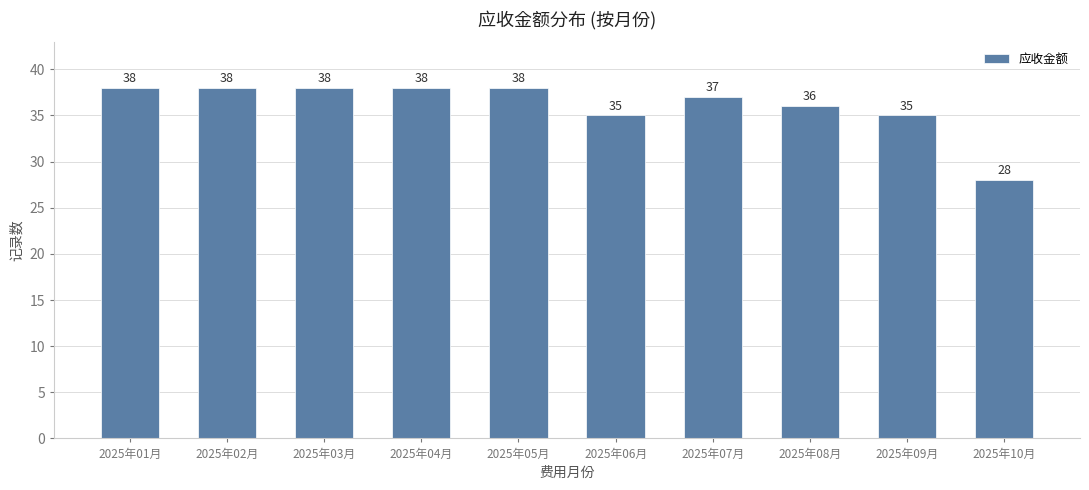

Reading right to left, what are all the values shown in this chart?

2025年10月=28	2025年09月=35	2025年08月=36	2025年07月=37	2025年06月=35	2025年05月=38	2025年04月=38	2025年03月=38	2025年02月=38	2025年01月=38